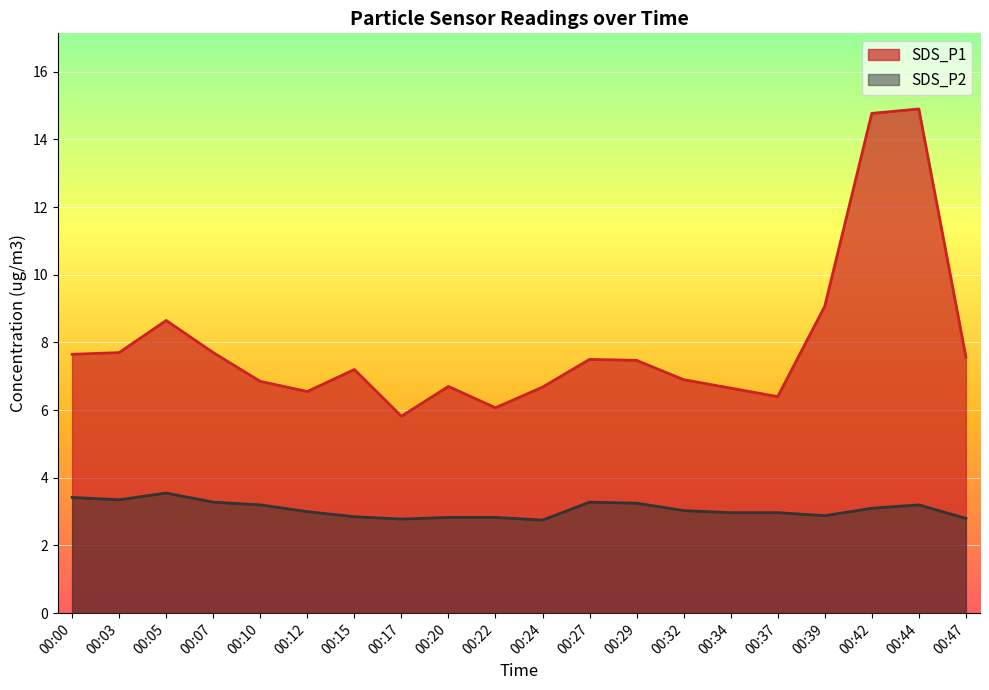

What is the average value of the SDS_P1 series?

7.9